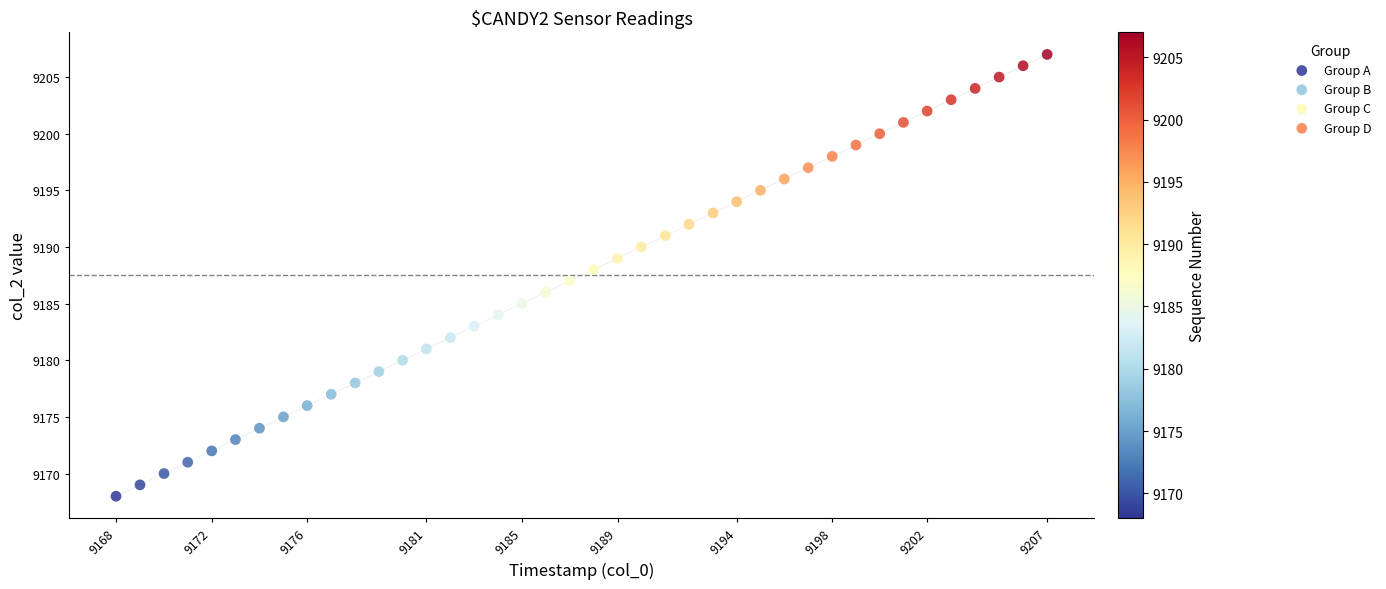

Which series reaches the minimum Y coordinate?

Group A